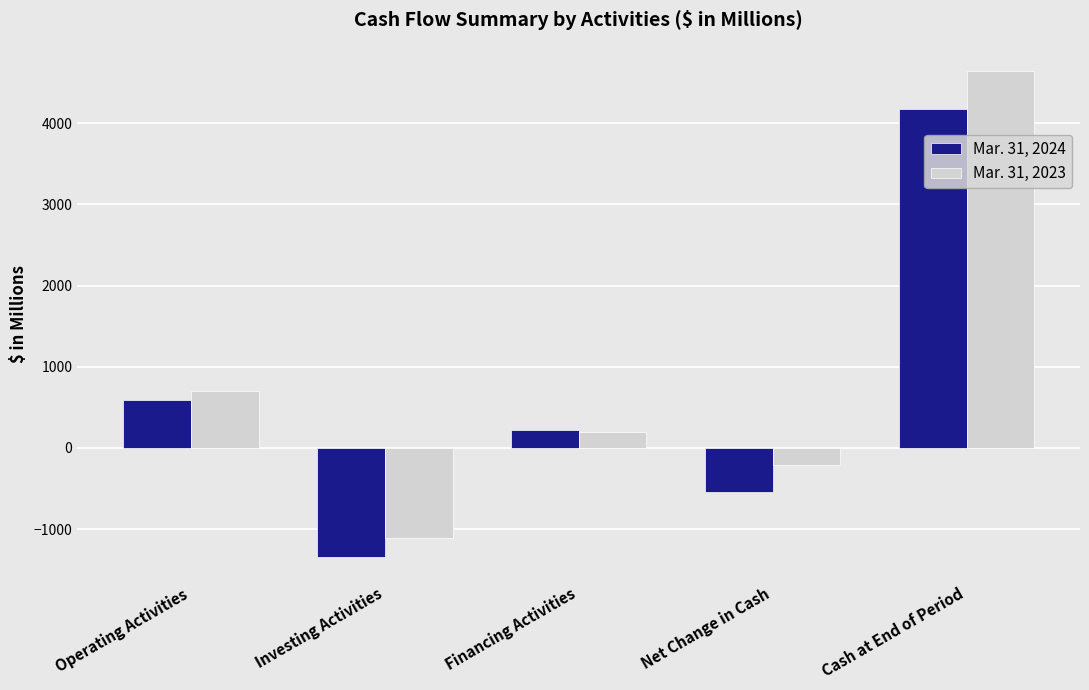

What is the average value of the Mar. 31, 2024 series?

618.0